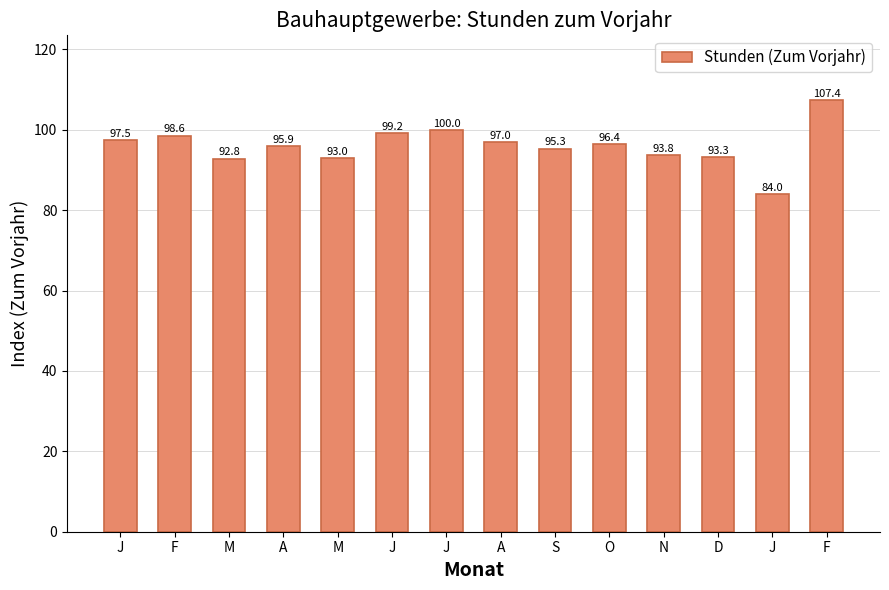

Does the chart contain any negative values?

No